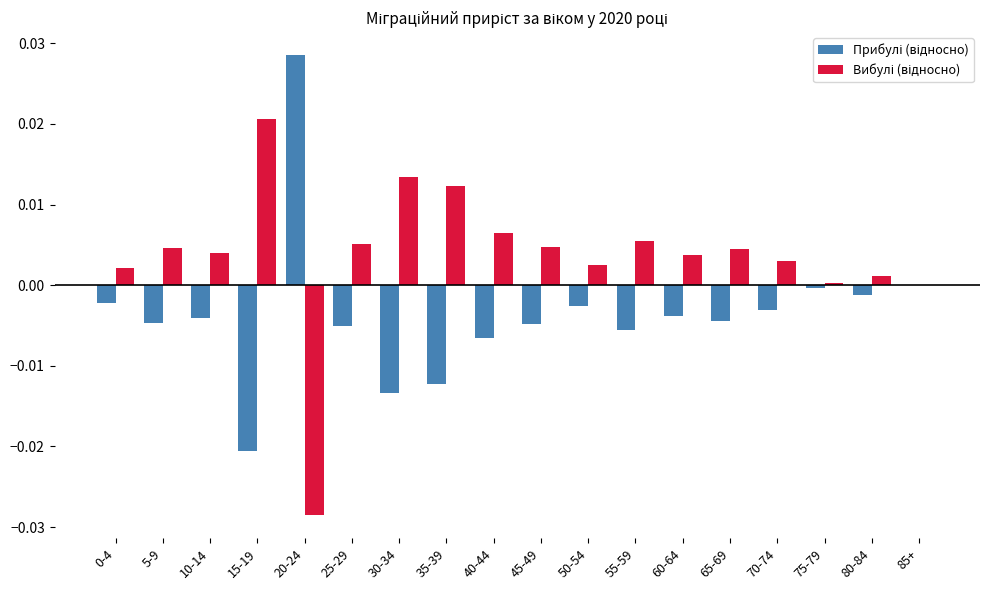

What is the sum of all Прибулі (відносно) values?

-0.1